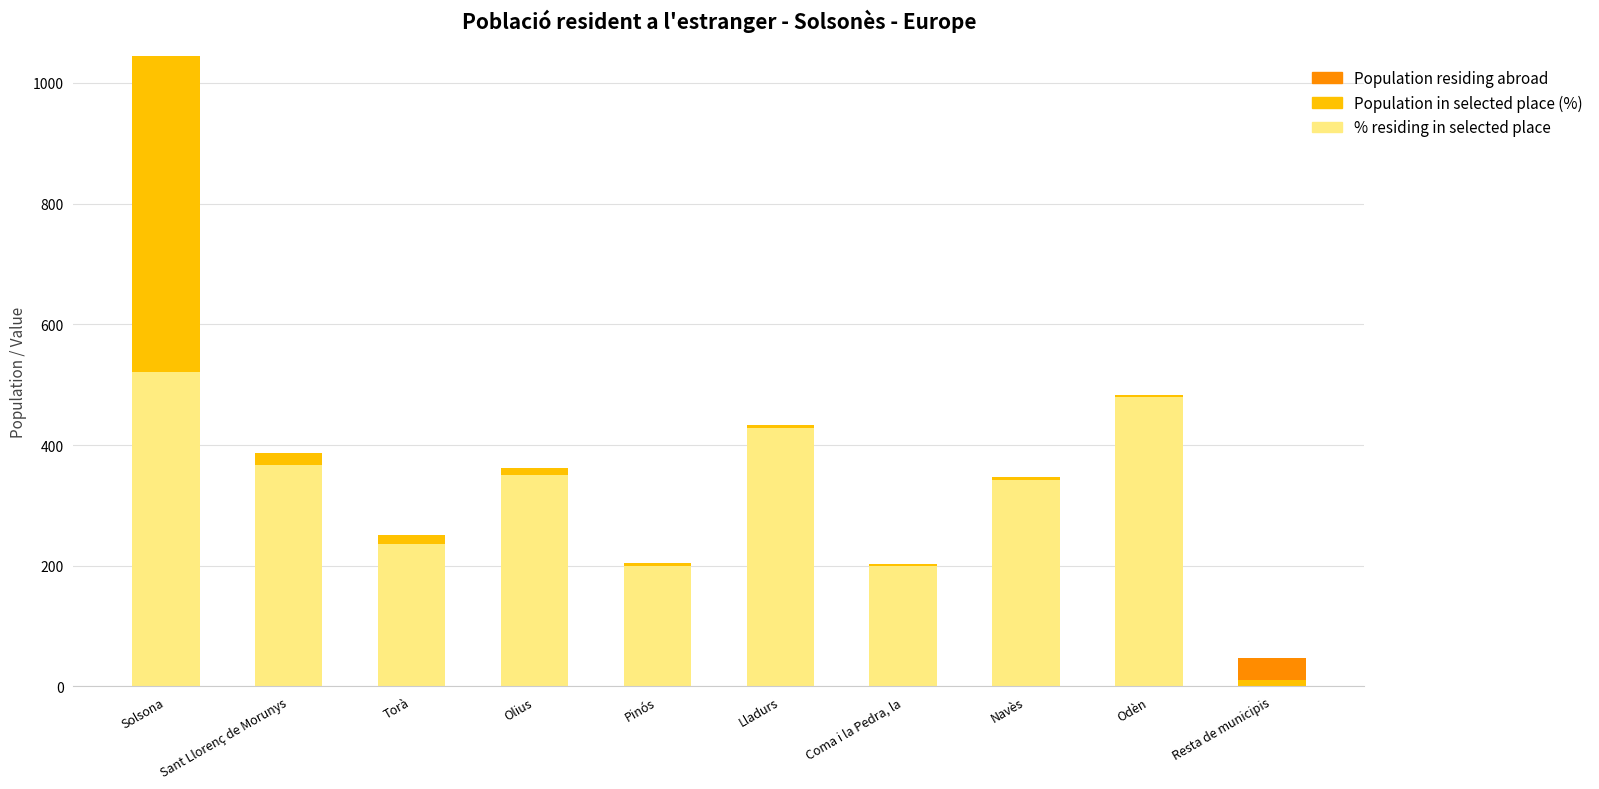

What is the total value across all series at Solsona?

1044.5